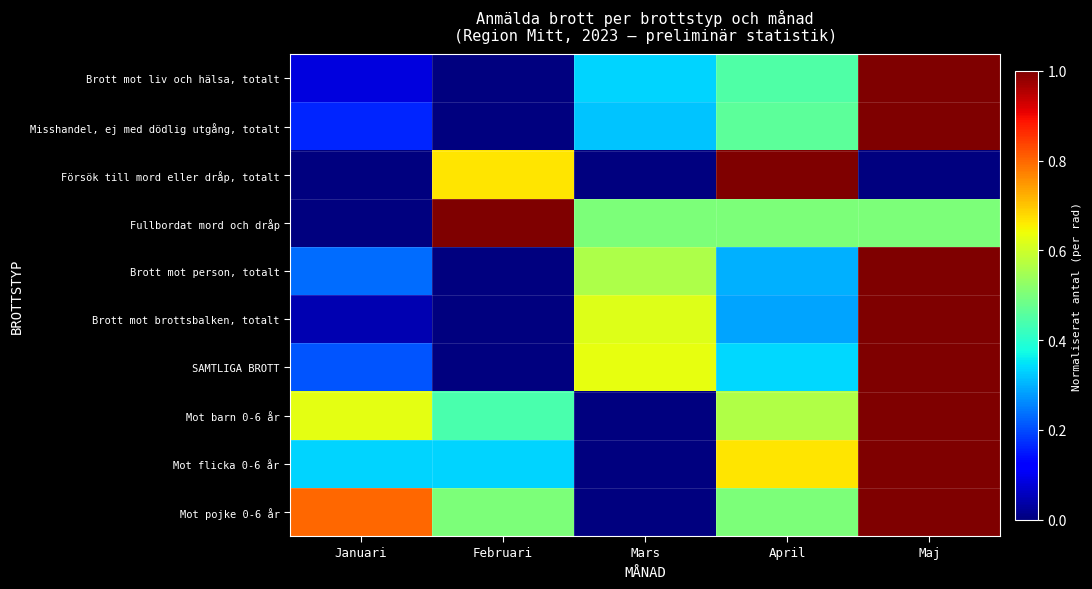

Which category has the lowest value across all series?

Februari